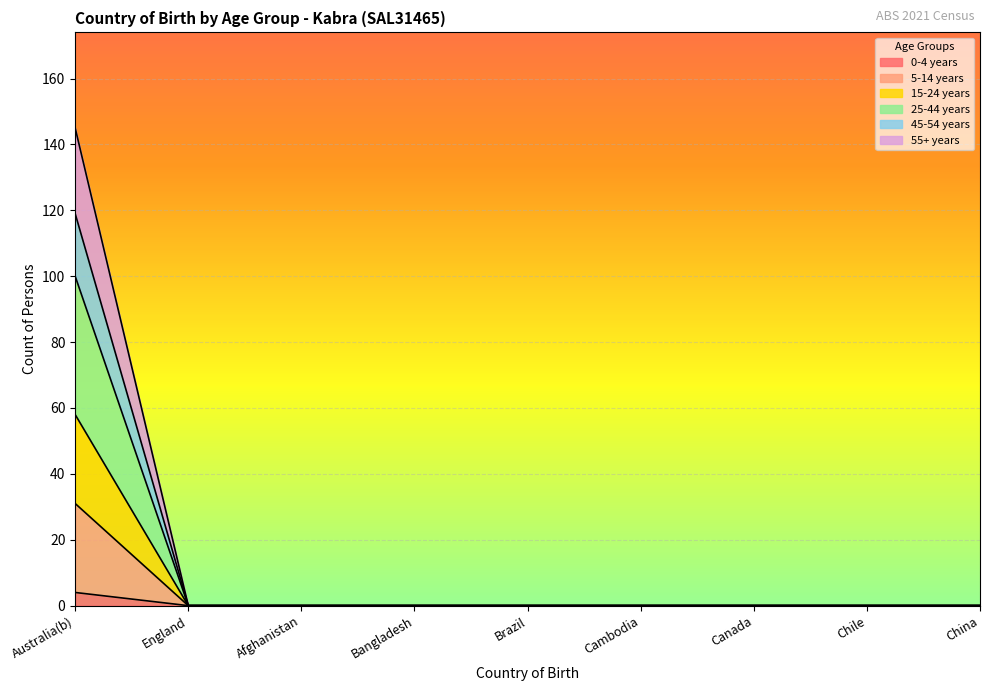

Does the chart display data point markers on the line(s)?

No